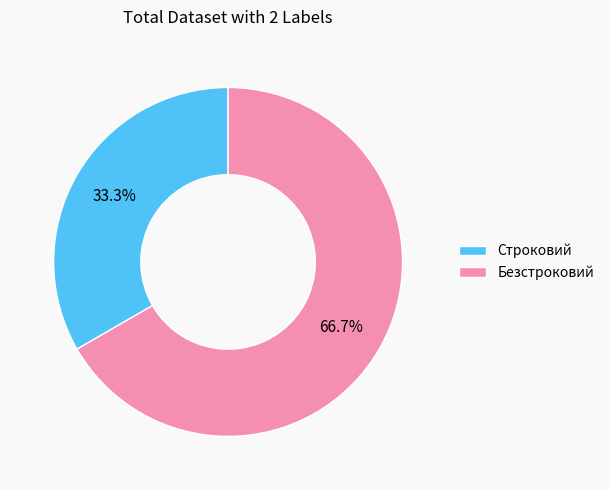

Is the sum of Безстроковий and Строковий greater than half?

Yes